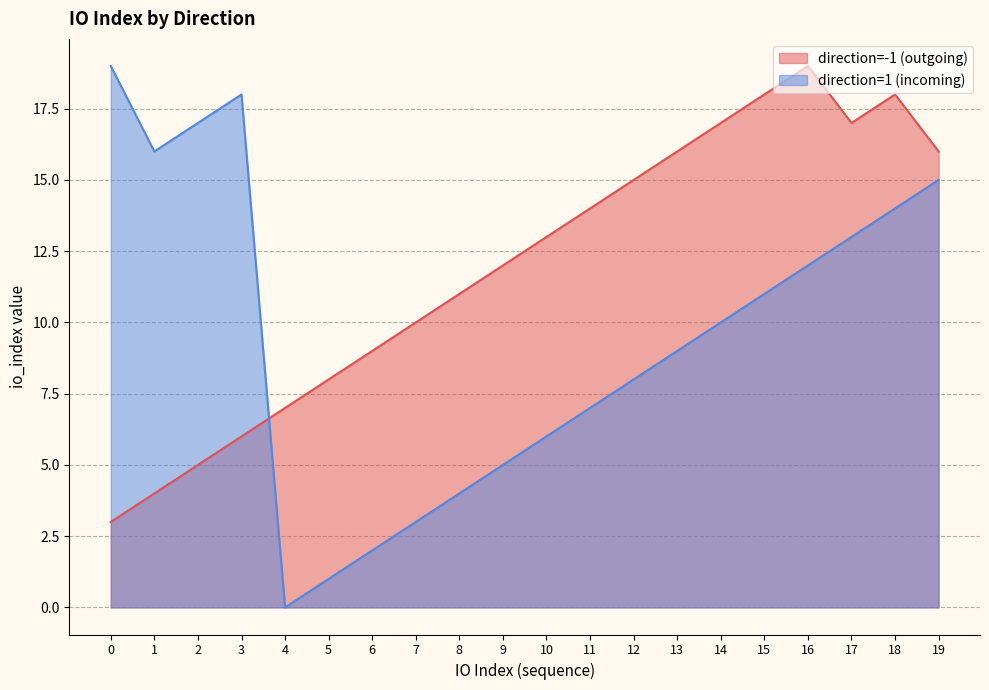

What are all the series names shown in the legend?

direction=-1 (outgoing), direction=1 (incoming)